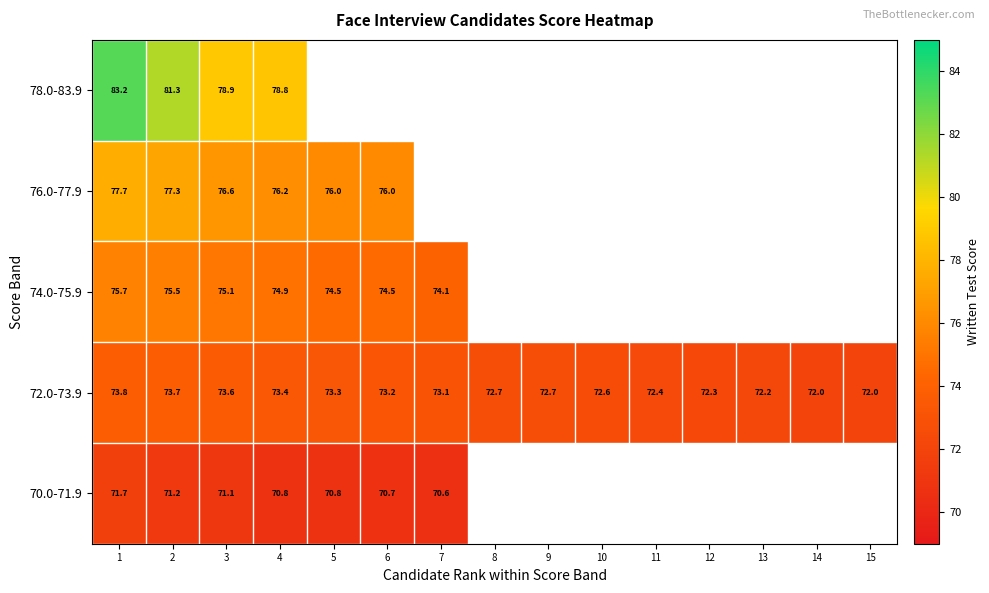

What is the total value across all series at 1?

382.1